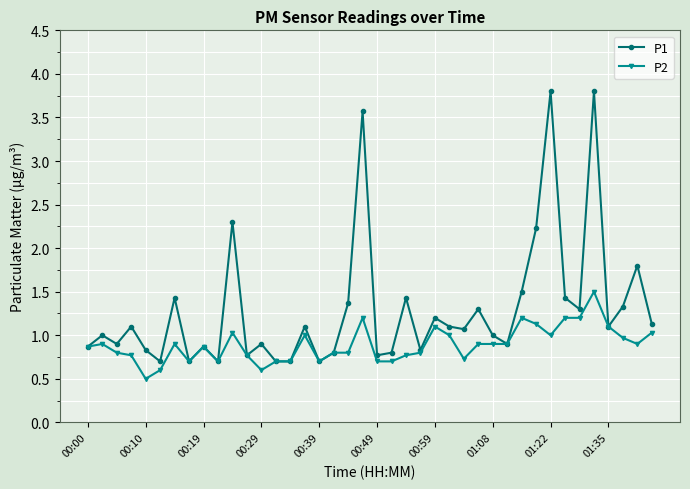

Which series has the widest spread of values?

P1